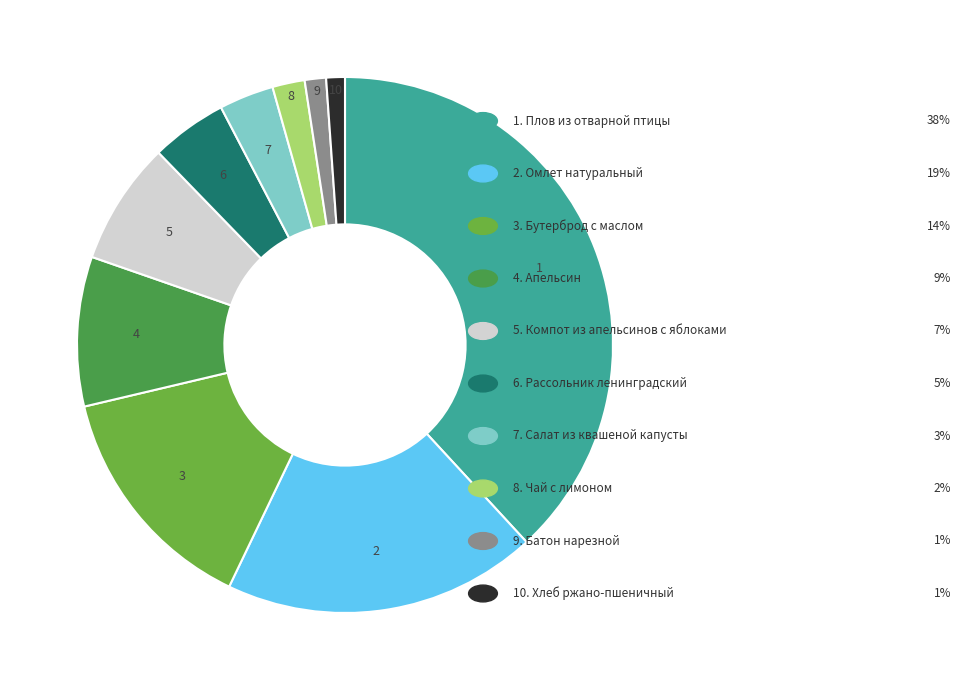

To the nearest percent, what is the difference between the largest and smallest slice percentages?

37%